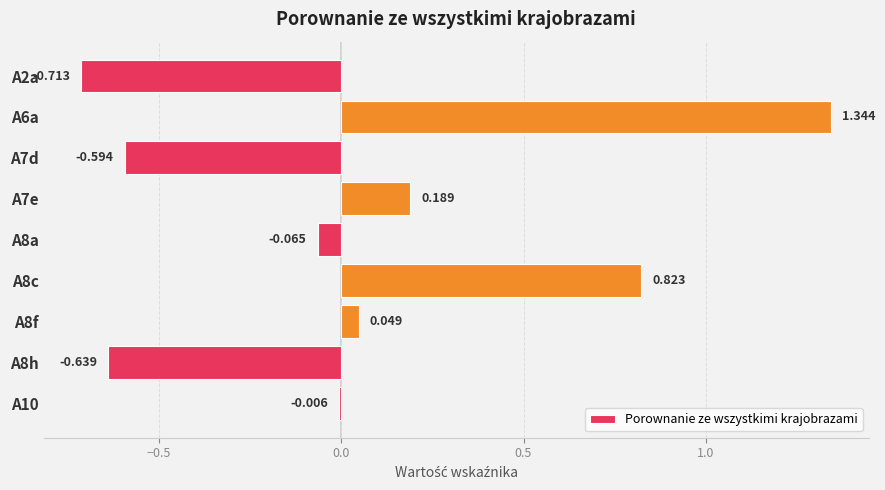

Count the number of values greater than 0.

4